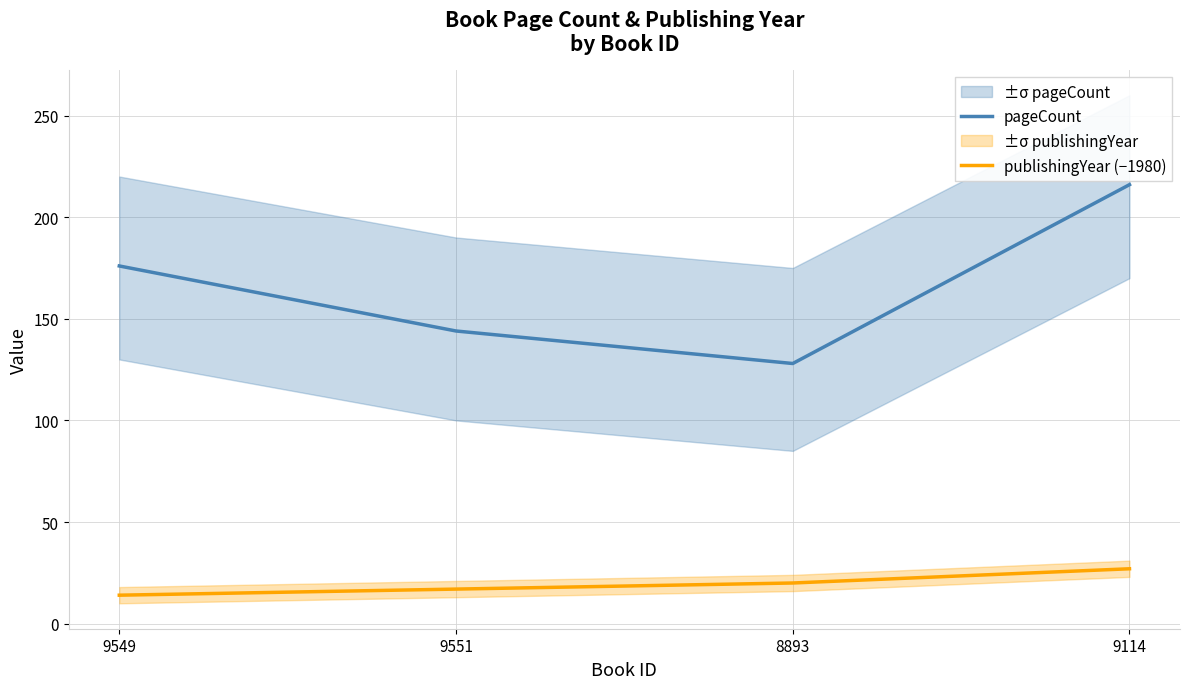

What is the approximate value of pageCount at 8893?

128